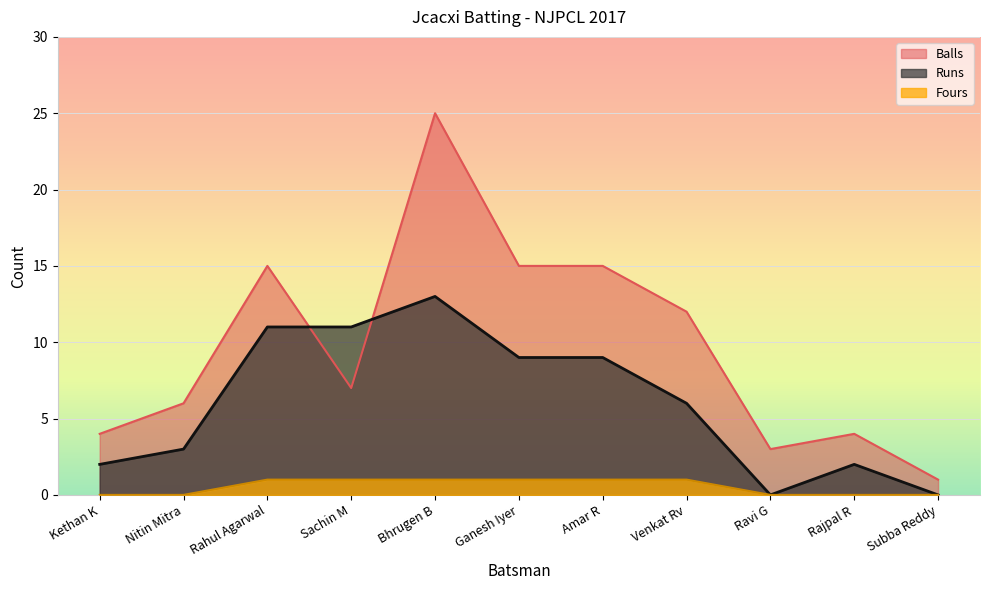

True or false: Balls and Fours cross at least once.

False